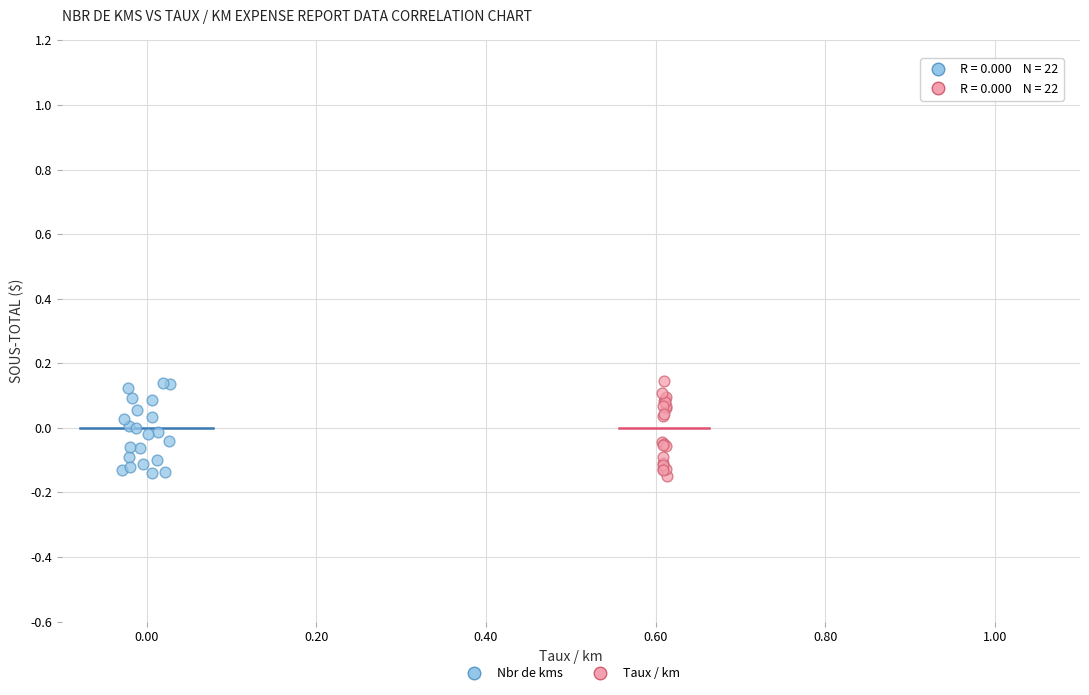

What are all the series names shown in the legend?

Nbr de kms, Taux / km